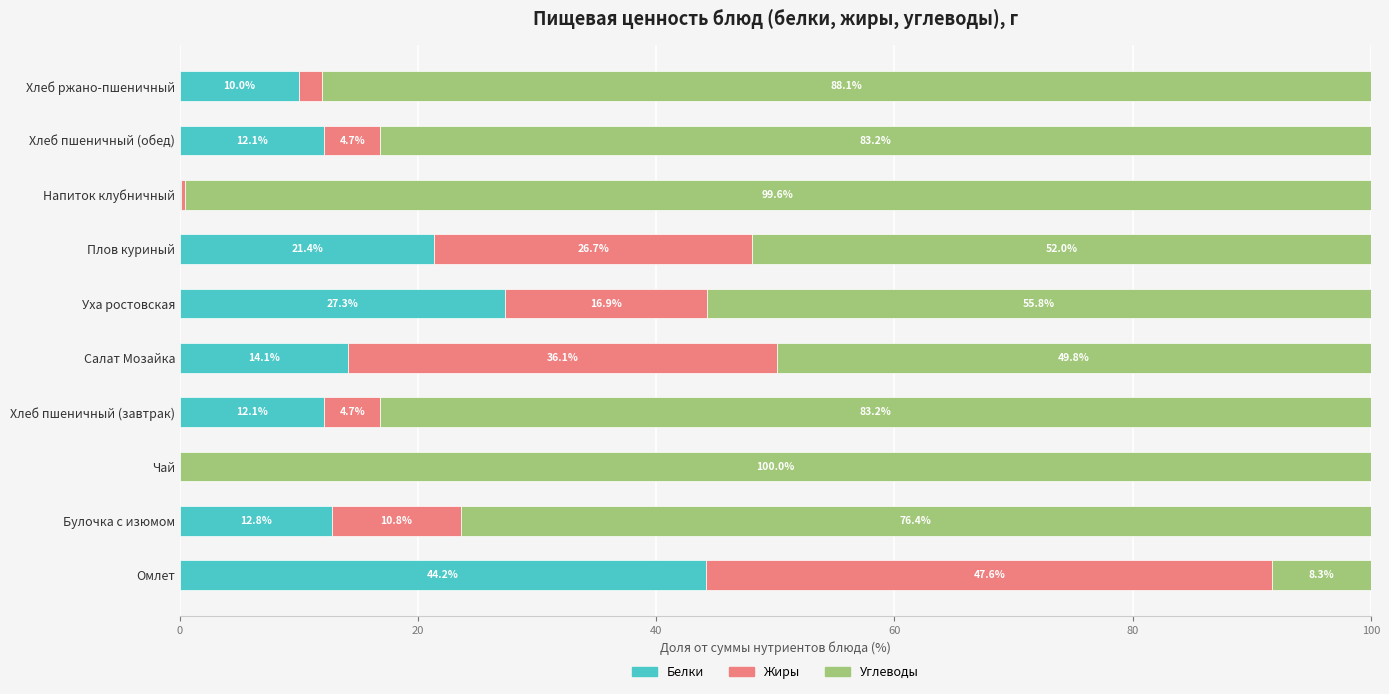

The Белки series shows 44.2 at Омлет. True or false?

True